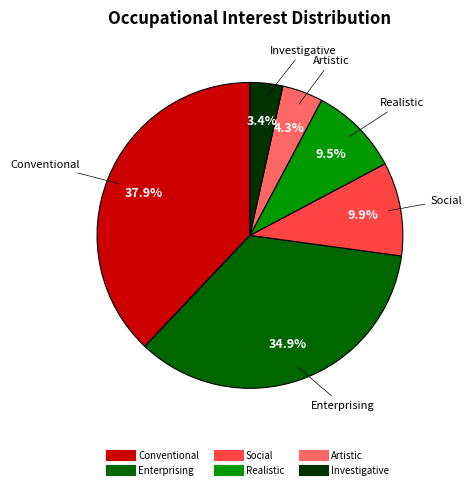

The Enterprising slice represents 35% of the pie. True or false?

True